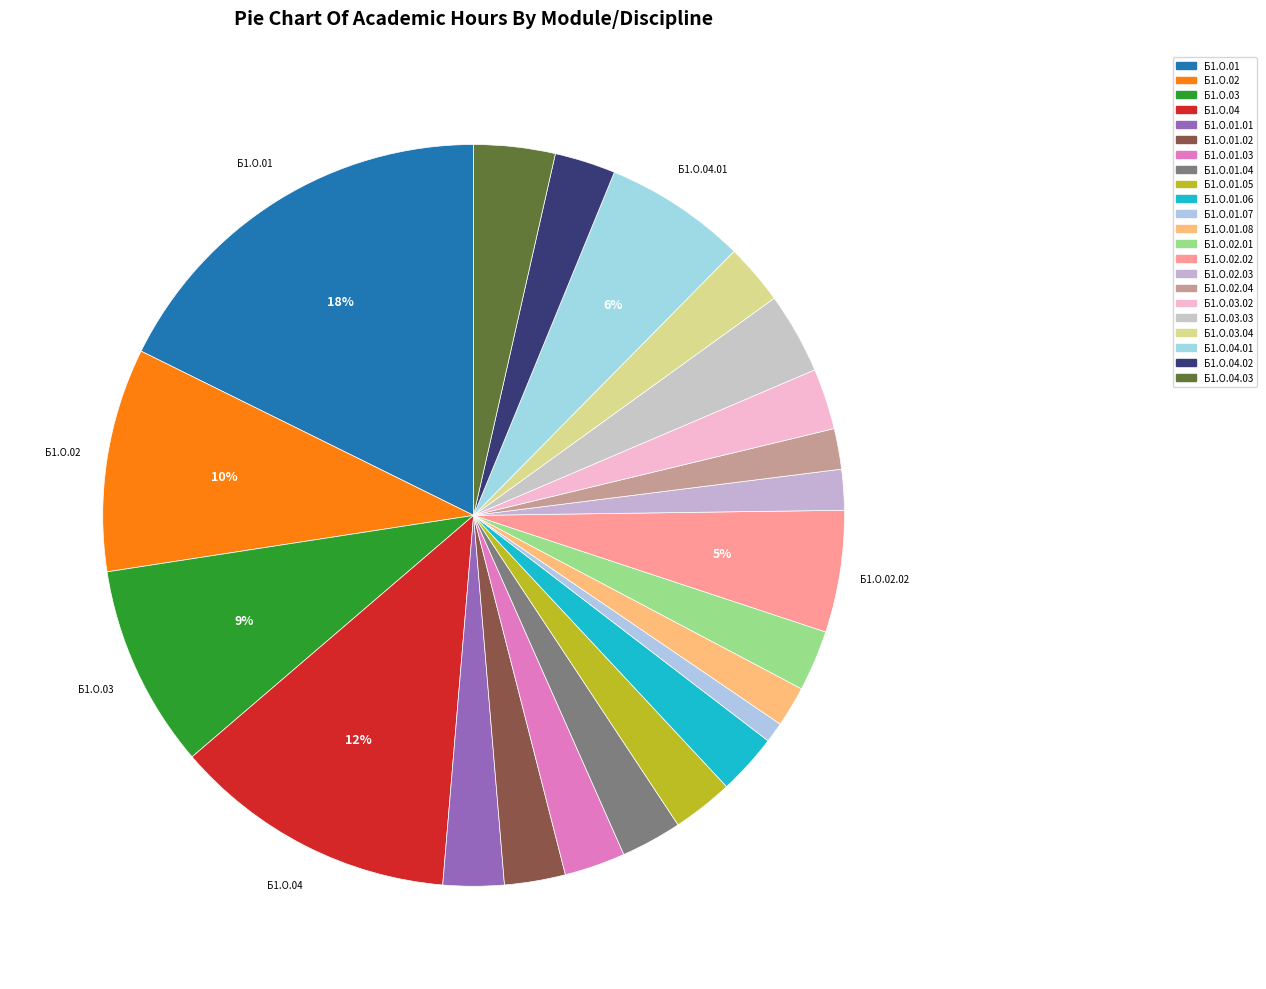

To the nearest percent, what percentage of the pie is Б1.О.01.04?

3%